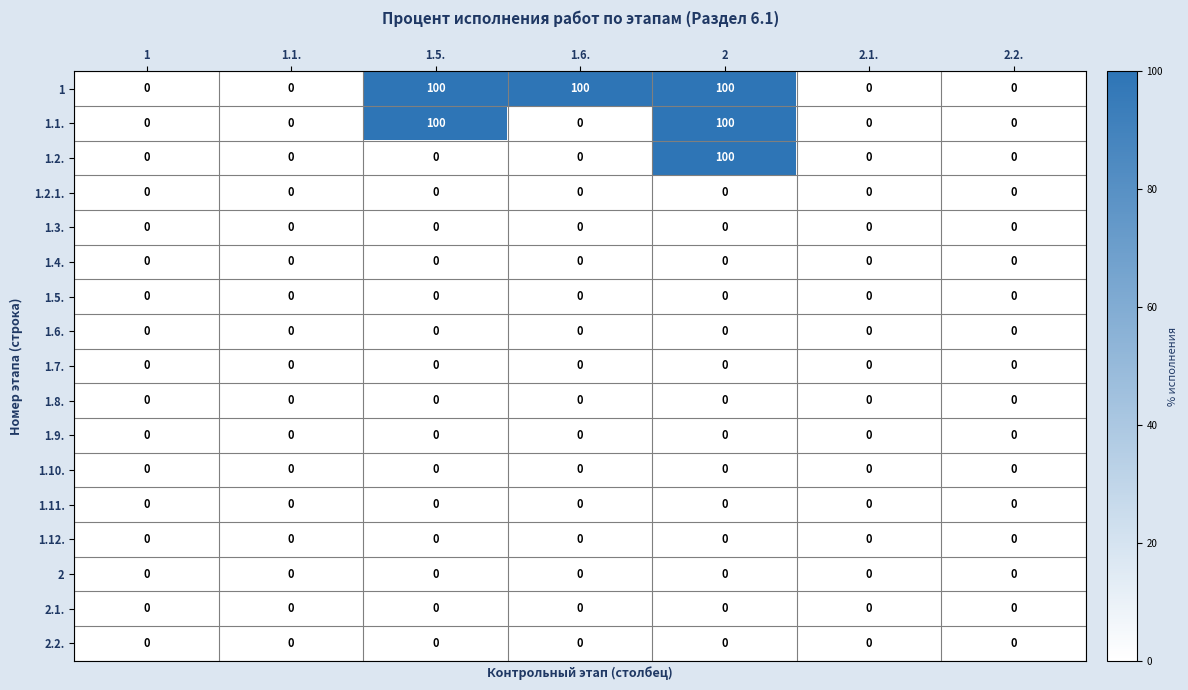

The 1 series shows 100 at 2. True or false?

True